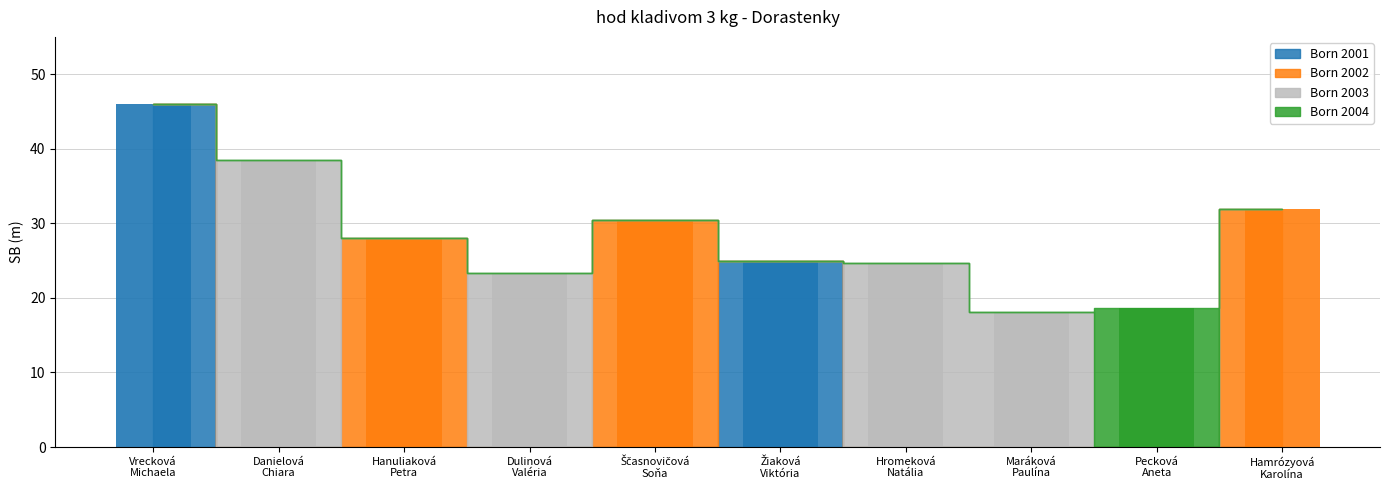

At which category does the chart reach its peak across all series?

Vrecková
Michaela